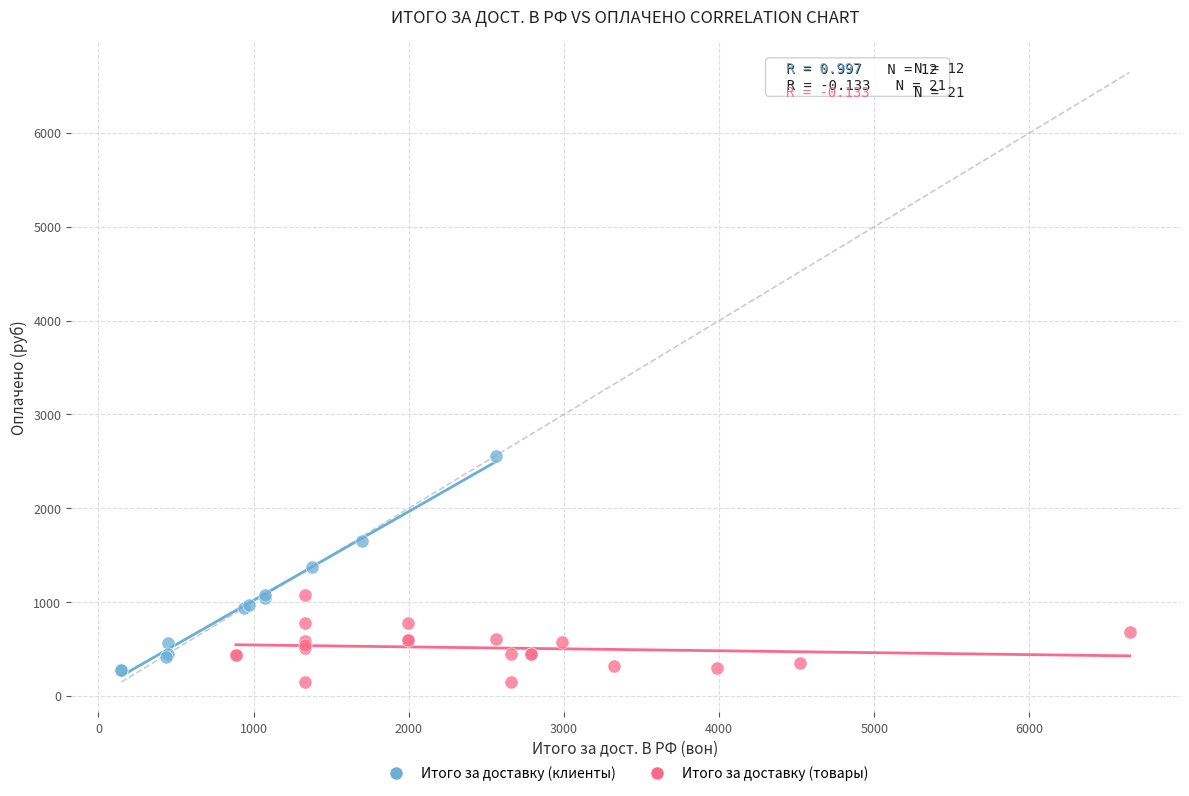

Which series reaches the maximum Y coordinate?

Итого за доставку (клиенты)